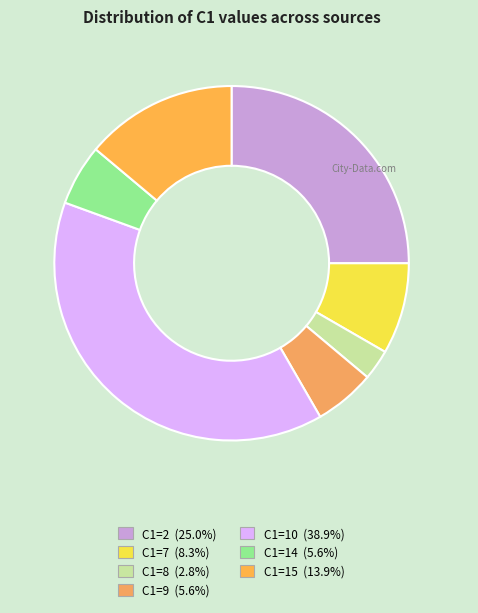

Do C1=2 and C1=14 together represent more than half of the pie?

No